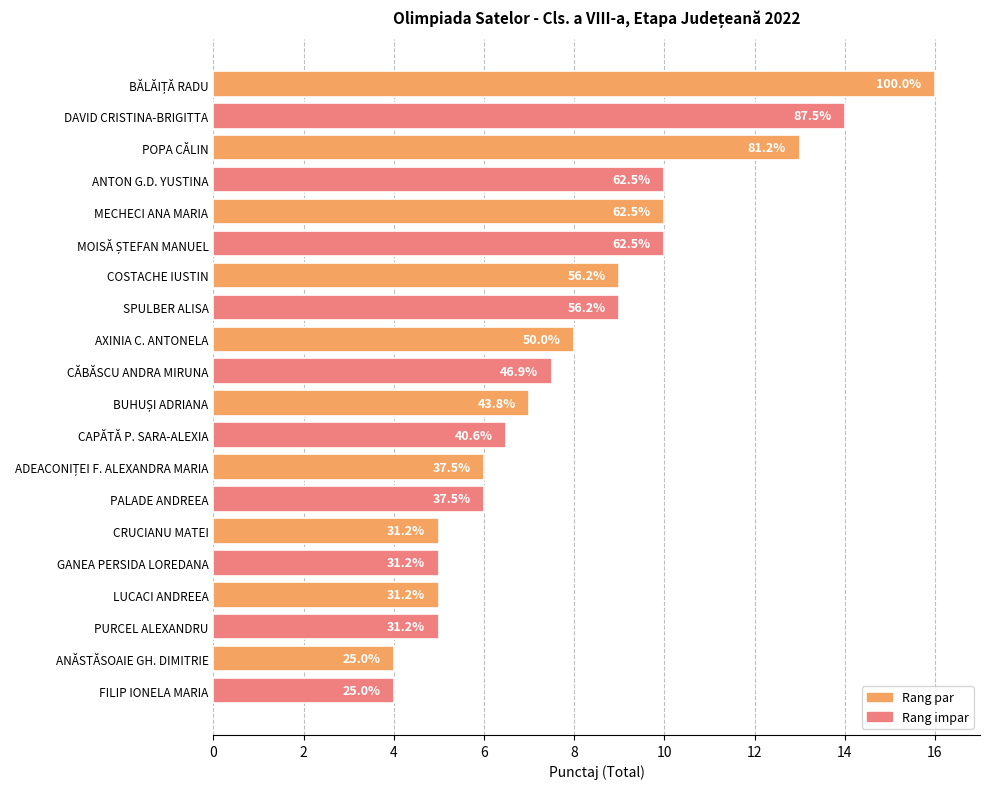

What is the difference between the maximum and minimum values?

12.0